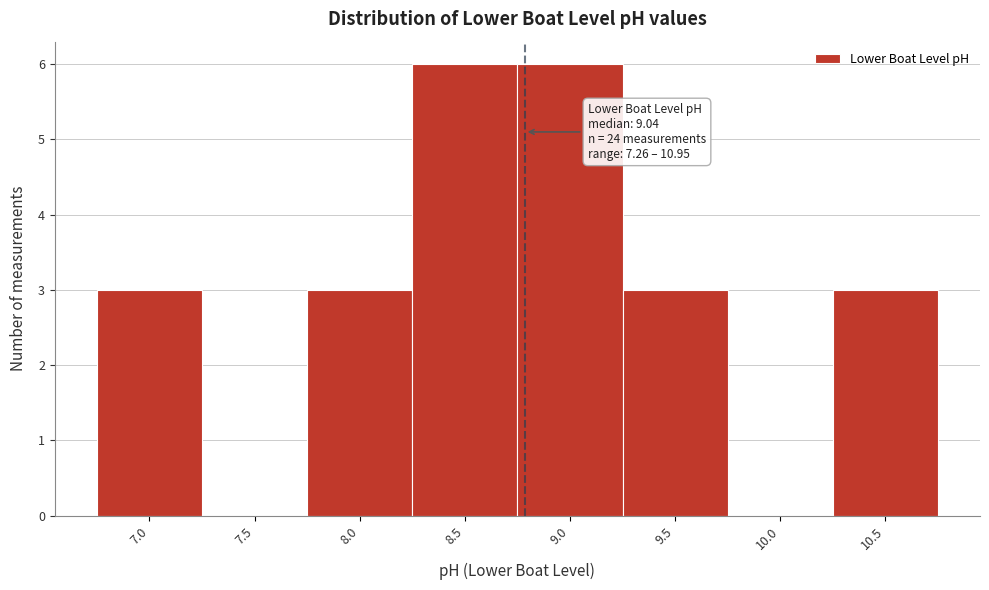

Reading left to right, what are all the values shown in this chart?

7.0=3	7.5=0	8.0=3	8.5=6	9.0=6	9.5=3	10.0=0	10.5=3